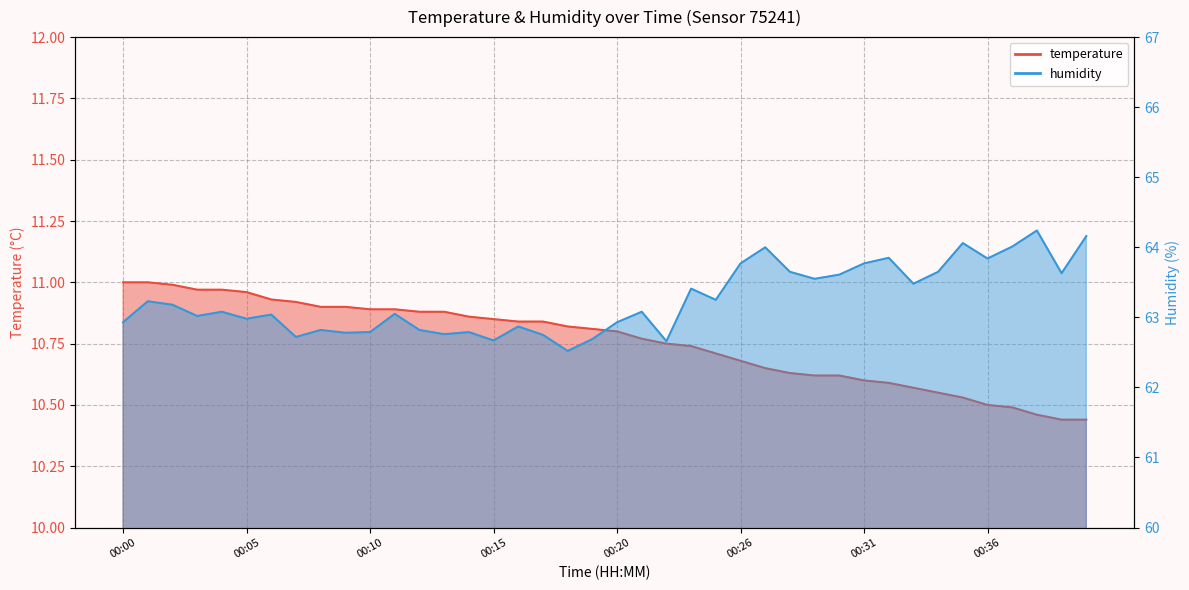

Reading left to right, list all the values displayed in this chart.

temperature: 00:00=11.0	00:01=11.0	00:02=11.0	00:03=11.0	00:04=11.0	00:05=11.0	00:06=10.9	00:07=10.9	00:08=10.9	00:09=10.9	00:10=10.9	00:11=10.9	00:12=10.9	00:13=10.9	00:14=10.9	00:15=10.8	00:16=10.8	00:17=10.8	00:18=10.8	00:19=10.8	00:20=10.8	00:21=10.8	00:22=10.8	00:23=10.7	00:24=10.7	00:26=10.7	00:27=10.7	00:28=10.6	00:29=10.6	00:30=10.6	00:31=10.6	00:32=10.6	00:33=10.6	00:34=10.6	00:35=10.5	00:36=10.5	00:37=10.5	00:38=10.5	00:39=10.4	00:40=10.4
humidity: 00:00=62.9	00:01=63.2	00:02=63.2	00:03=63.0	00:04=63.1	00:05=63.0	00:06=63.0	00:07=62.7	00:08=62.8	00:09=62.8	00:10=62.8	00:11=63.0	00:12=62.8	00:13=62.8	00:14=62.8	00:15=62.7	00:16=62.9	00:17=62.8	00:18=62.5	00:19=62.7	00:20=62.9	00:21=63.1	00:22=62.7	00:23=63.4	00:24=63.2	00:26=63.8	00:27=64.0	00:28=63.6	00:29=63.5	00:30=63.6	00:31=63.8	00:32=63.9	00:33=63.5	00:34=63.6	00:35=64.1	00:36=63.8	00:37=64.0	00:38=64.2	00:39=63.6	00:40=64.2